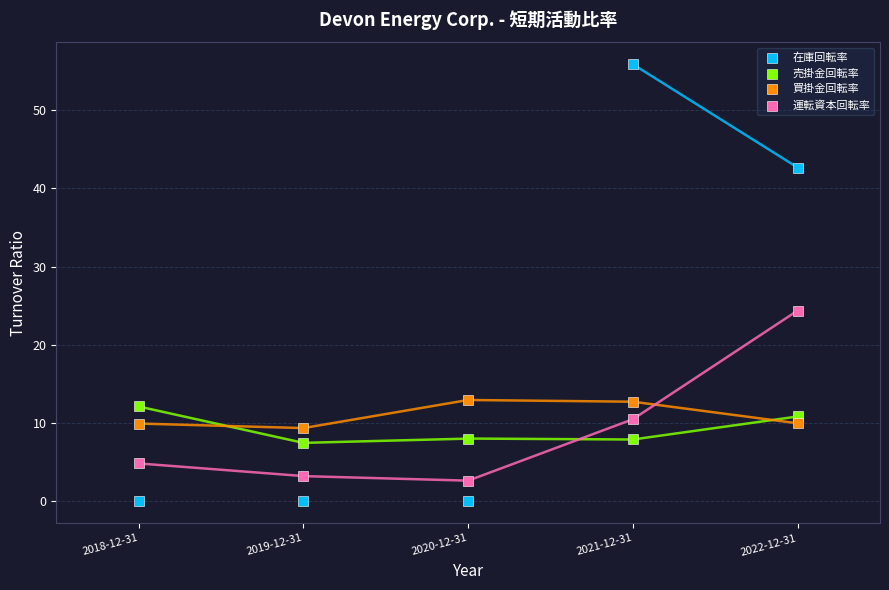

What are all the series names shown in the legend?

在庫回転率, 売掛金回転率, 買掛金回転率, 運転資本回転率